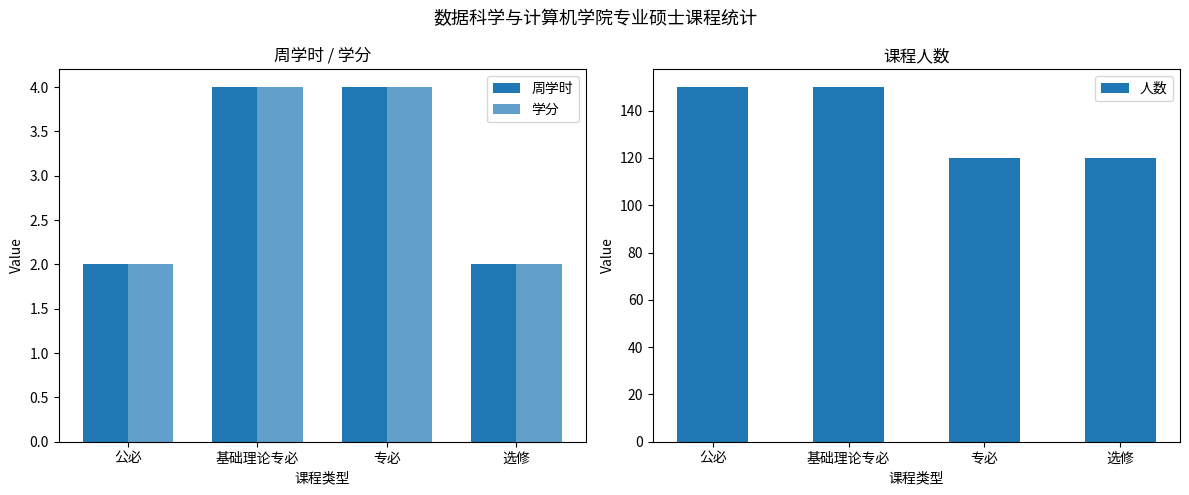

How many values in the 周学时 series are below 4?

2